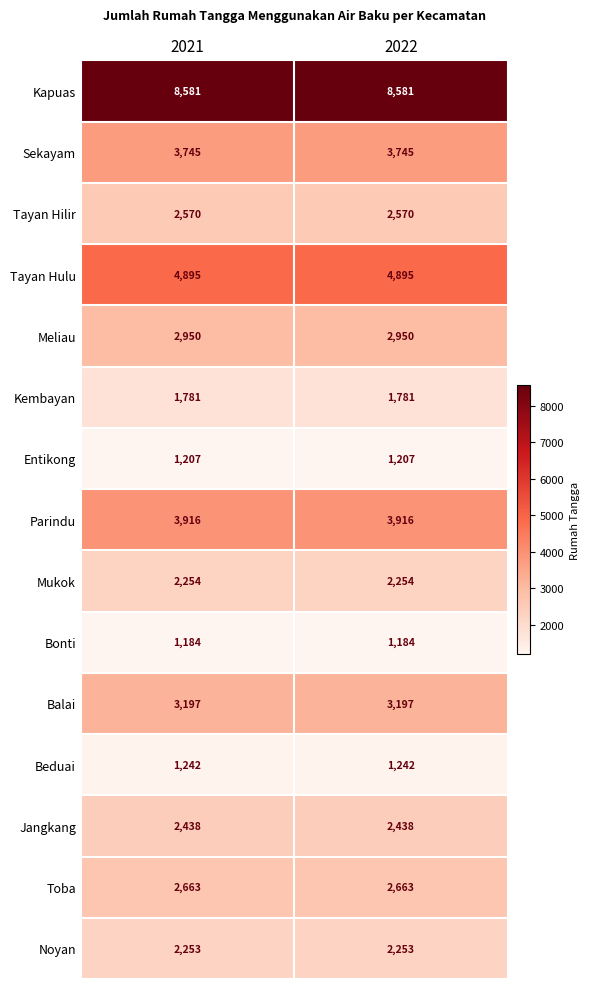

What is the maximum value for Meliau?

2950